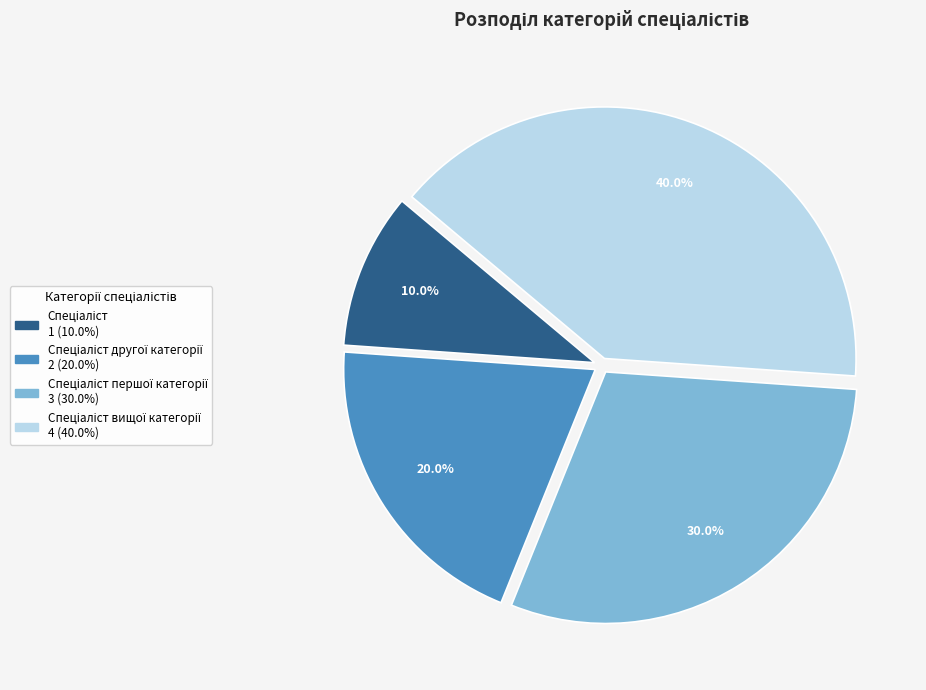

Is there a majority slice in this chart?

No